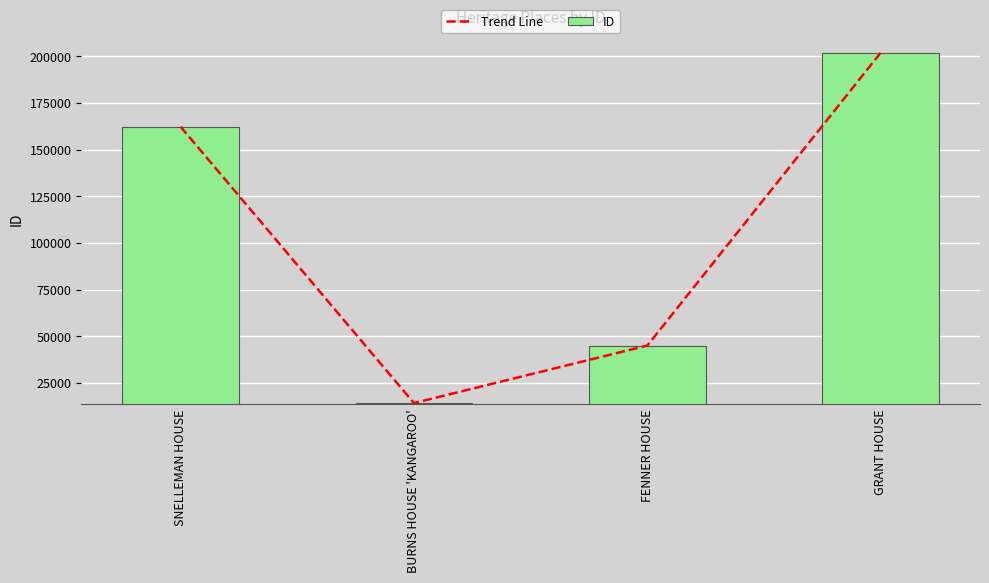

How many values in the ID series are below 162353?

2